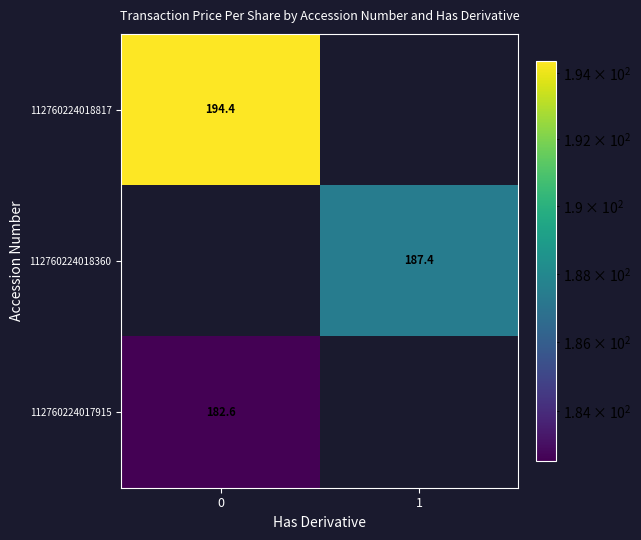

How many categories are shown in the chart?

2